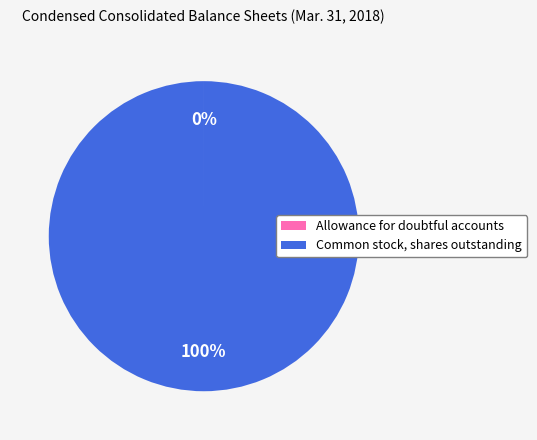

To the nearest percent, what portion does Common stock, shares outstanding represent?

100%